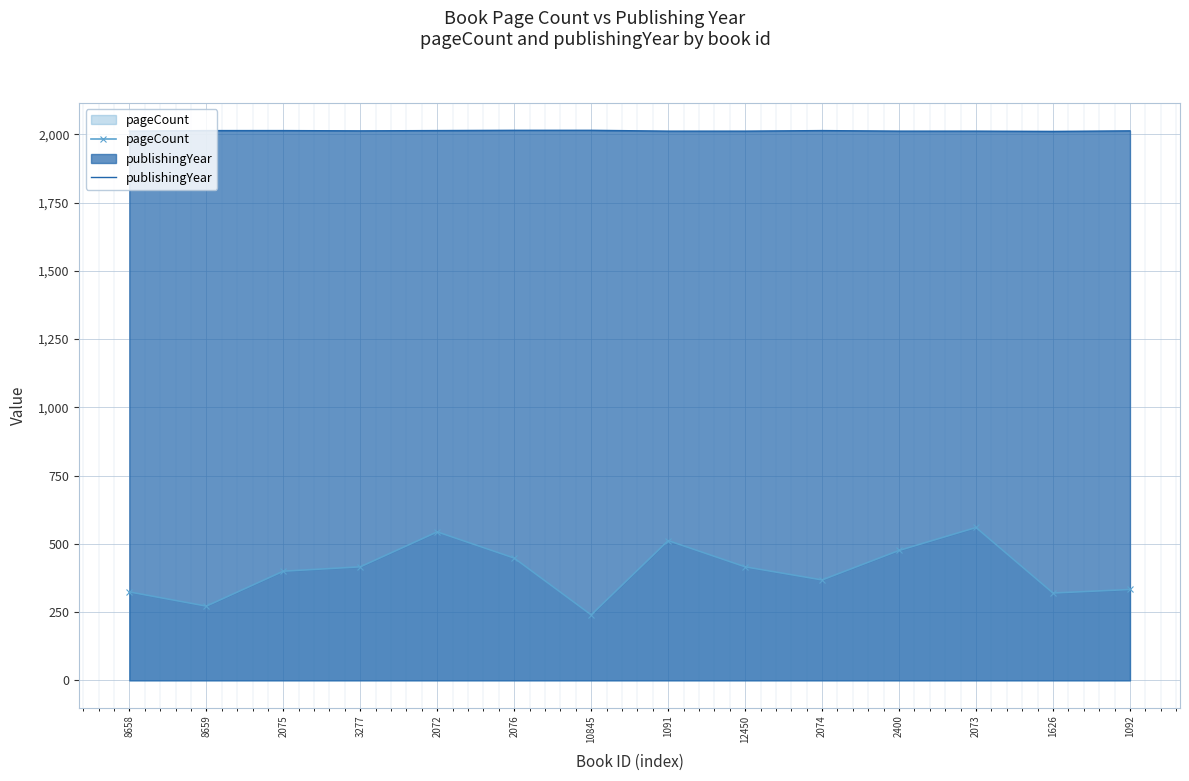

What is the value of the pageCount point at the 12th from the left?

560